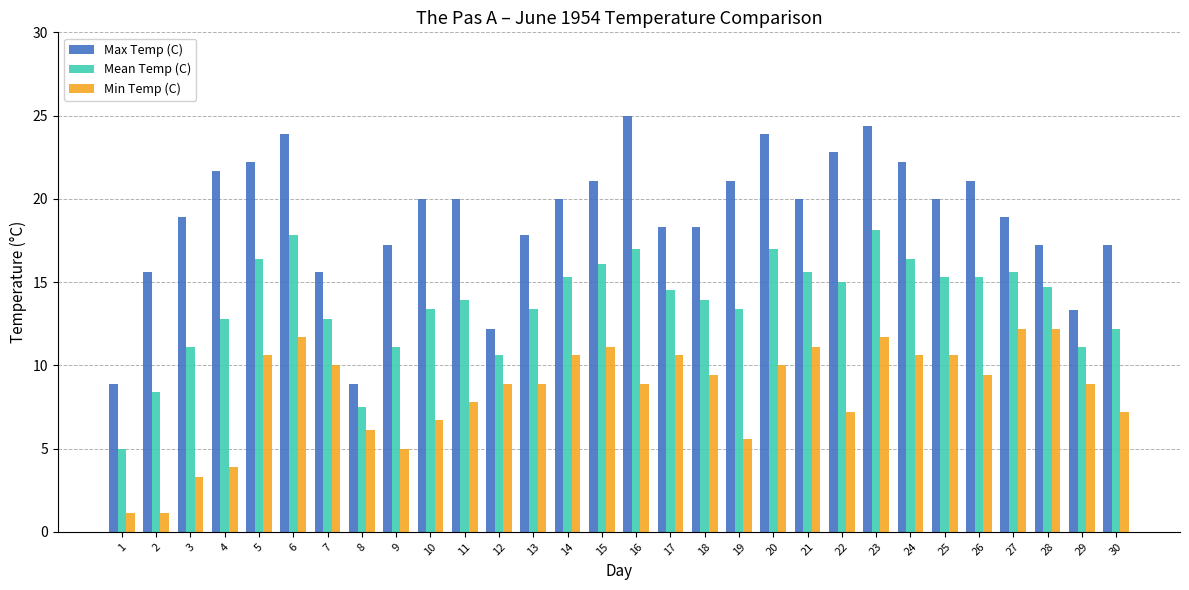

What is the difference between the maximum and second lowest values in the Max Temp (C) series?

16.1